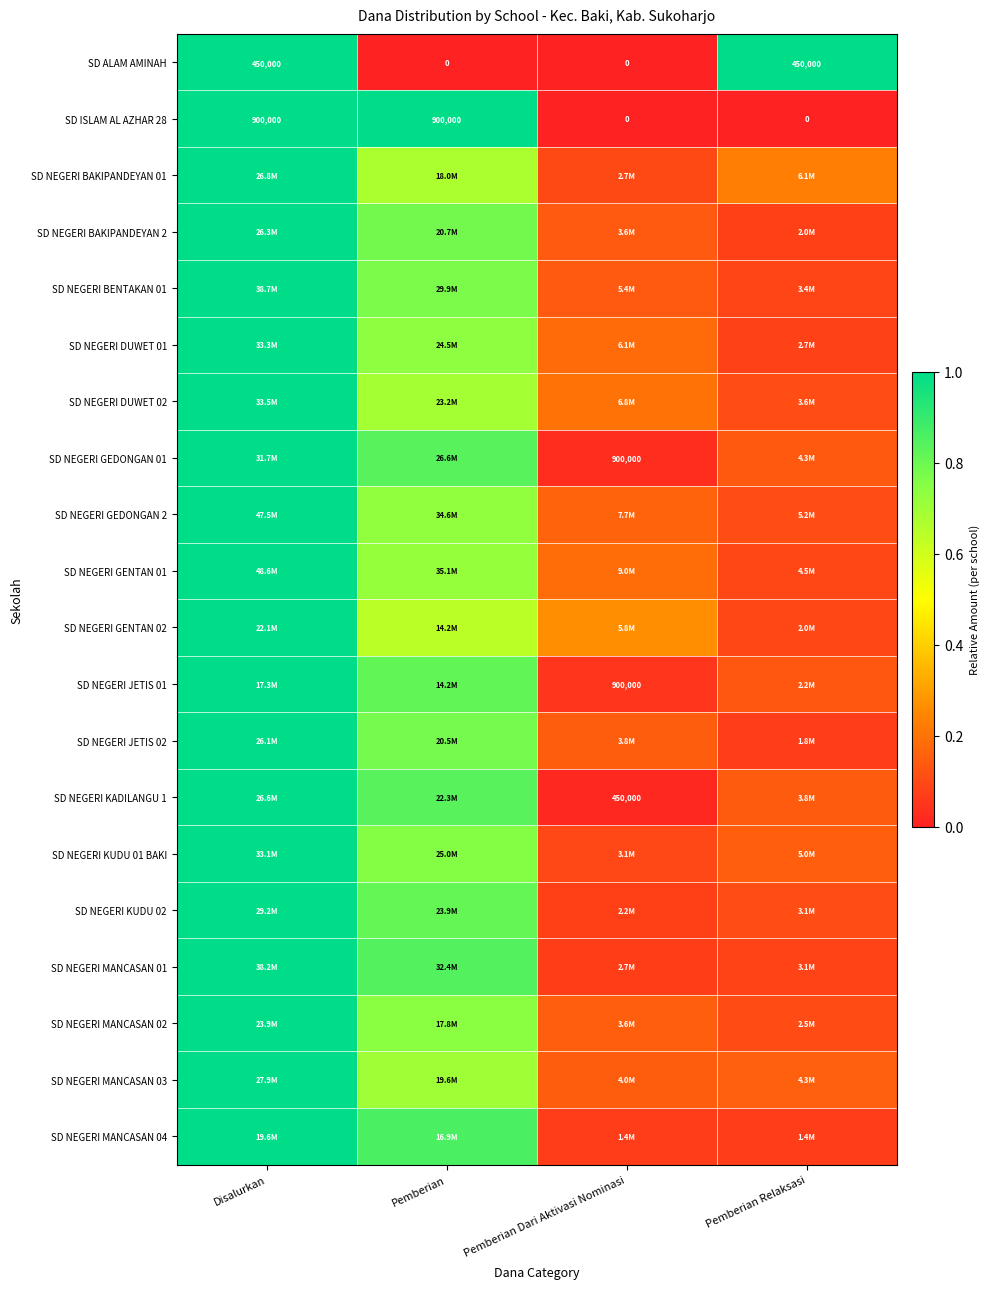

Is it true that SD NEGERI GENTAN 02 equals 0.1 at Pemberian Relaksasi?

True